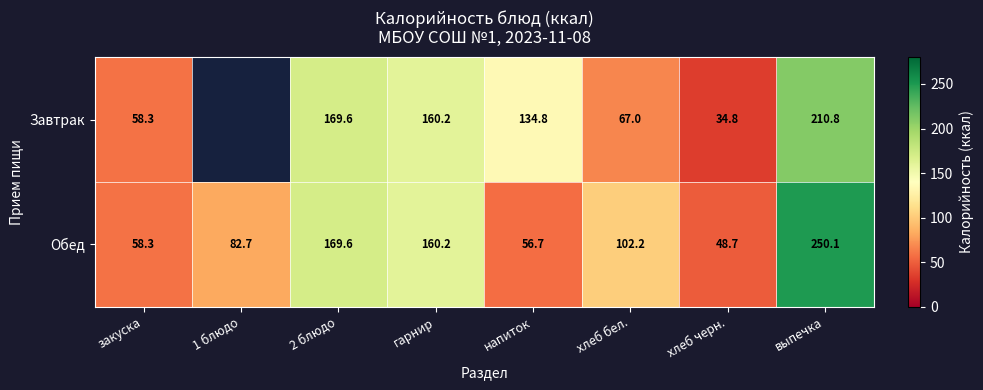

At which category is the sum across all series the highest?

выпечка